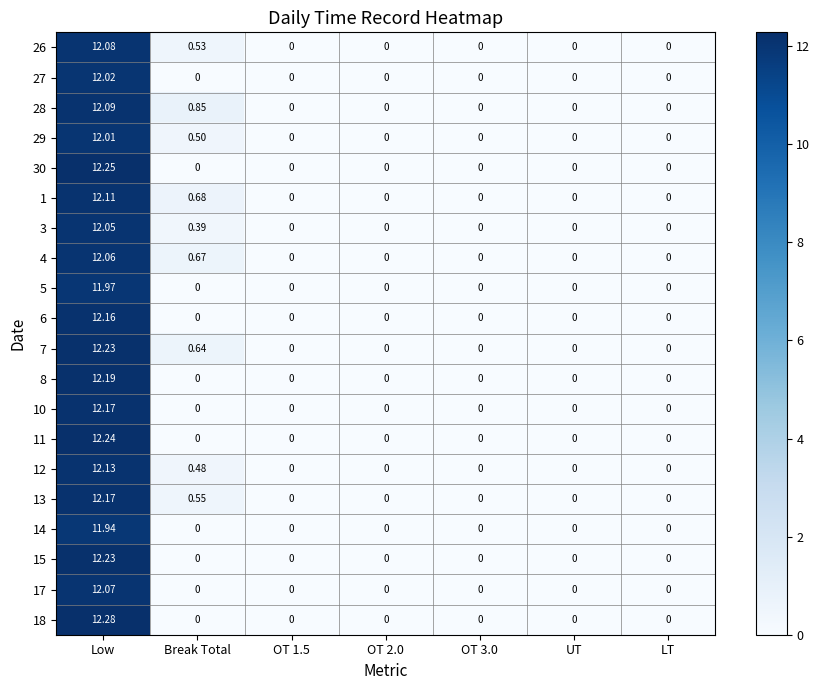

Where is 4 nearest to the value 6?

Break Total